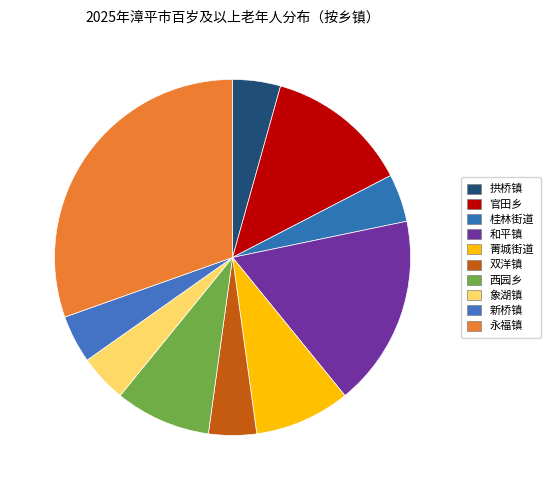

Rank the categories by value from lowest to highest.

拱桥镇, 桂林街道, 双洋镇, 象湖镇, 新桥镇, 菁城街道, 西园乡, 官田乡, 和平镇, 永福镇